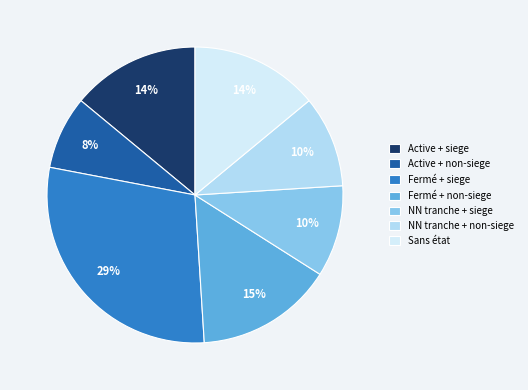

Is the sum of Active + non-siege and NN tranche + siege greater than half?

No